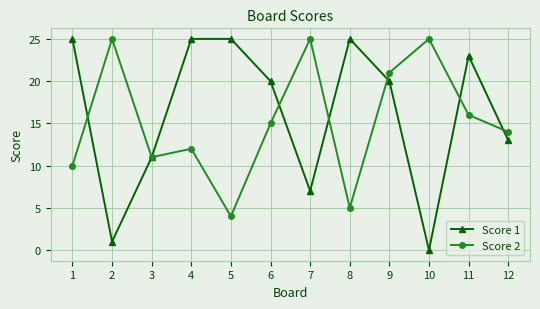

Which label corresponds to the smallest value in the chart?

10